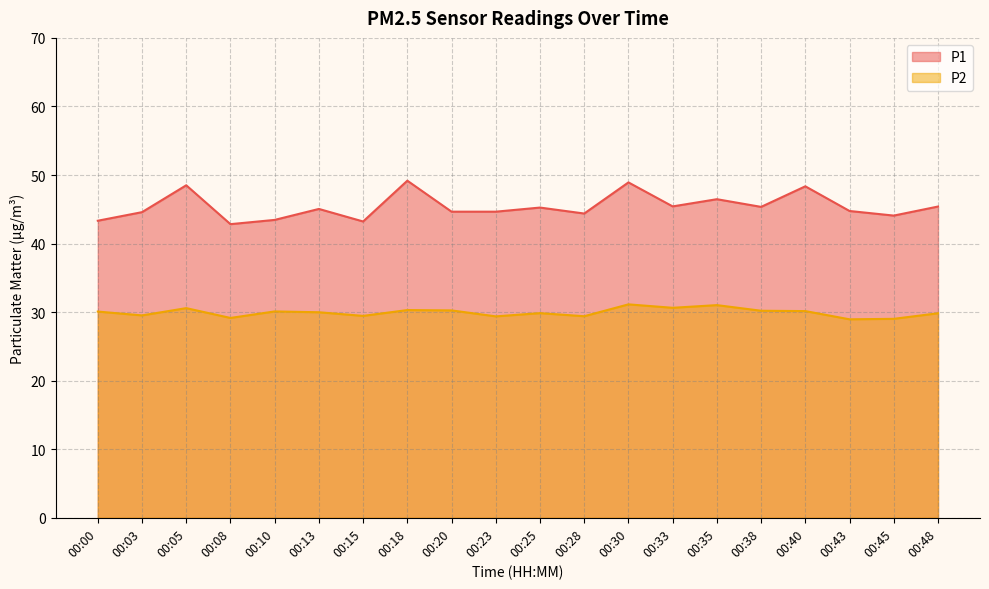

What is the difference between the highest and lowest values at 00:23?

15.3